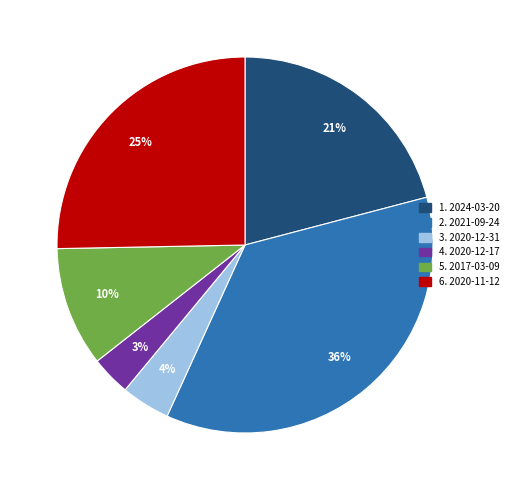

To the nearest percent, what is the average slice percentage?

17%